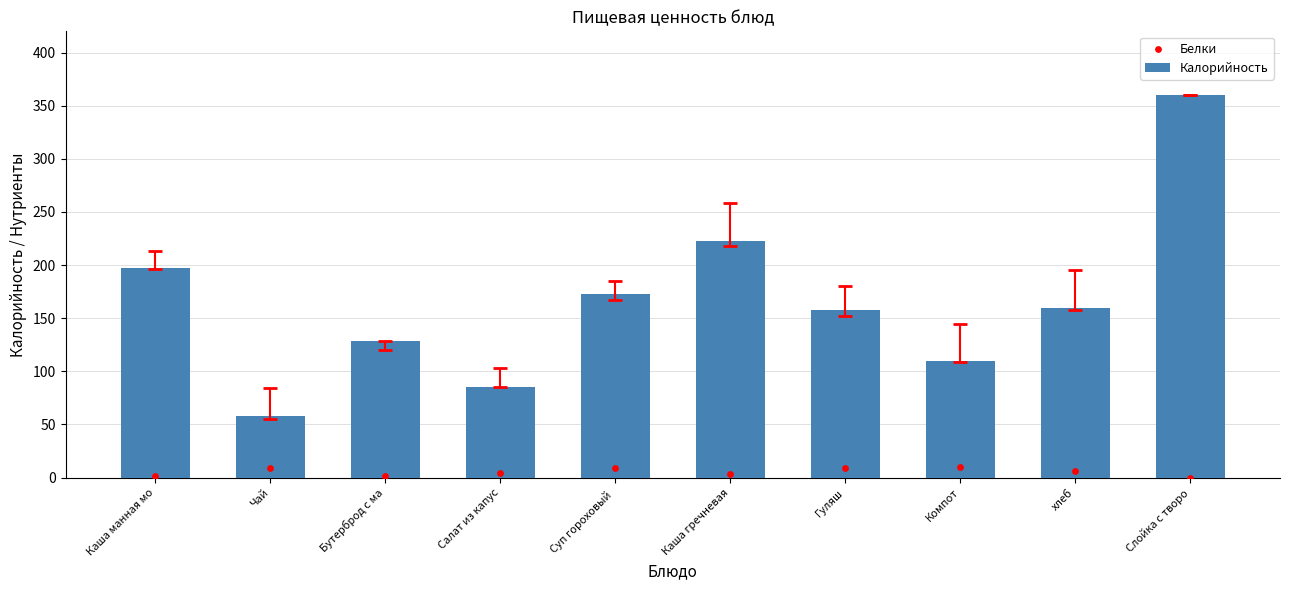

What is the total value across all series at Суп гороховый ?

182